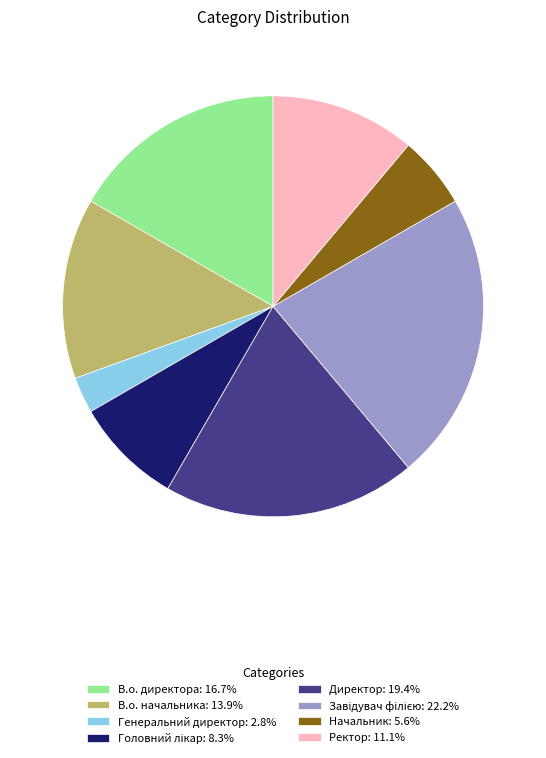

Which slice is the smallest?

Генеральний директор